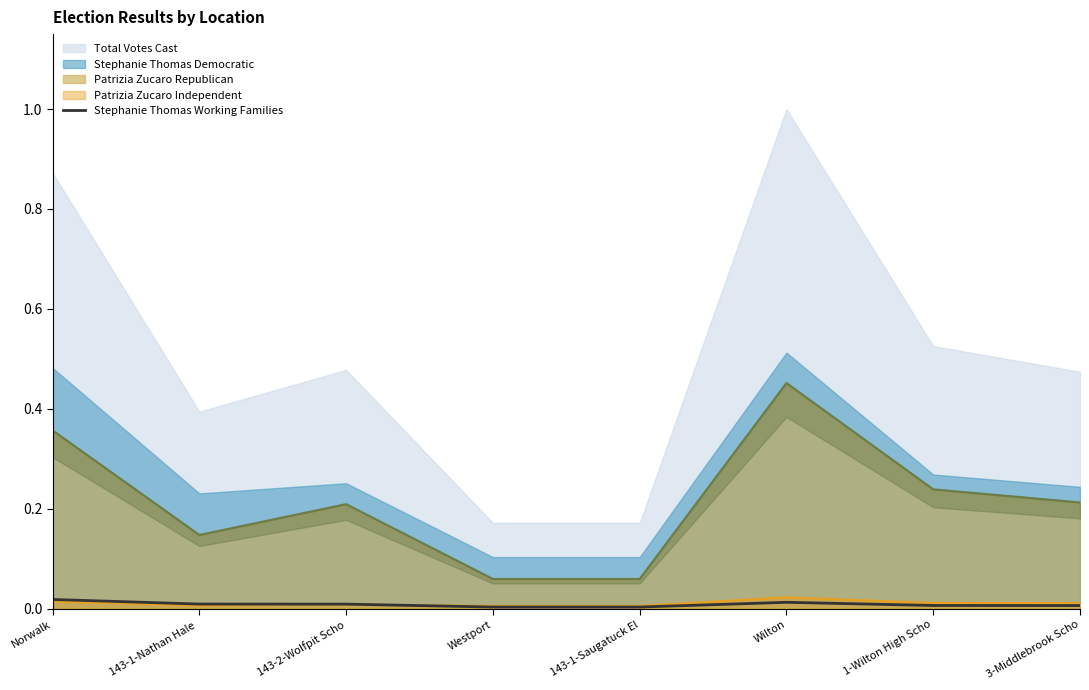

Reading right to left, extract all data points from this chart.

3-Middlebrook Scho=0.0	1-Wilton High Scho=0.0	Wilton=0.0	143-1-Saugatuck El=0.0	Westport=0.0	143-2-Wolfpit Scho=0.0	143-1-Nathan Hale =0.0	Norwalk=0.0